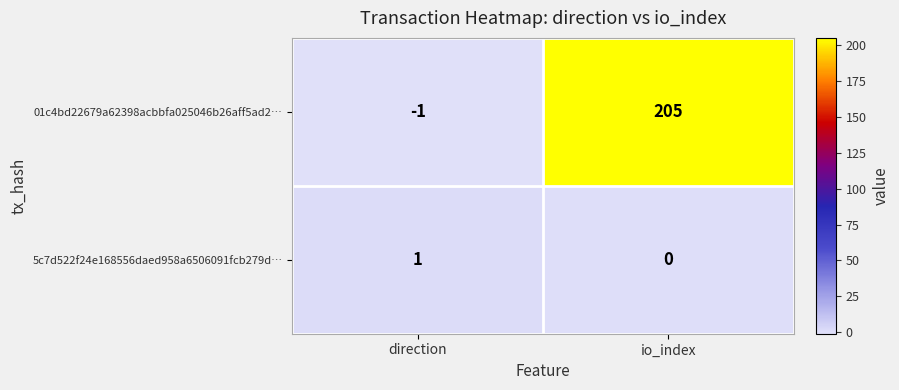

The 5c7d522f24e168556daed958a6506091fcb279d… series shows 1 at direction. True or false?

True